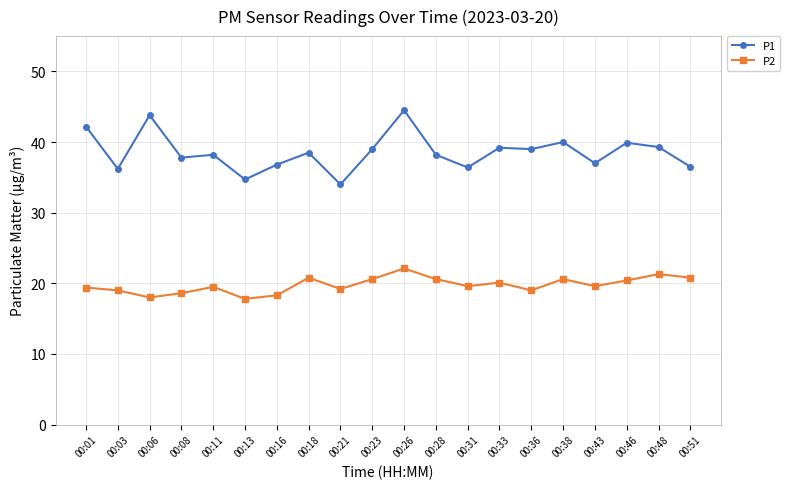

What is the spread (max minus min) of values at 00:43?

17.4